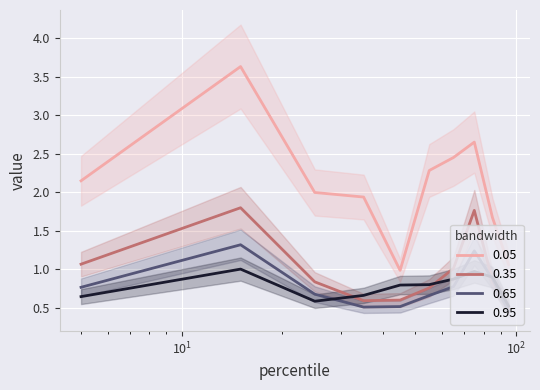

Reading left to right, extract all data points from this chart.

pct05: 2.1	3.6	2.0	1.9	1.0	2.3	2.5	2.7	1.7	1.1
pct35: 1.1	1.8	0.8	0.6	0.6	0.8	1.0	1.8	0.8	0.5
pct65: 0.8	1.3	0.7	0.5	0.5	0.7	0.8	1.2	0.9	0.5
pct95: 0.6	1.0	0.6	0.7	0.8	0.8	0.9	1.0	0.9	0.5